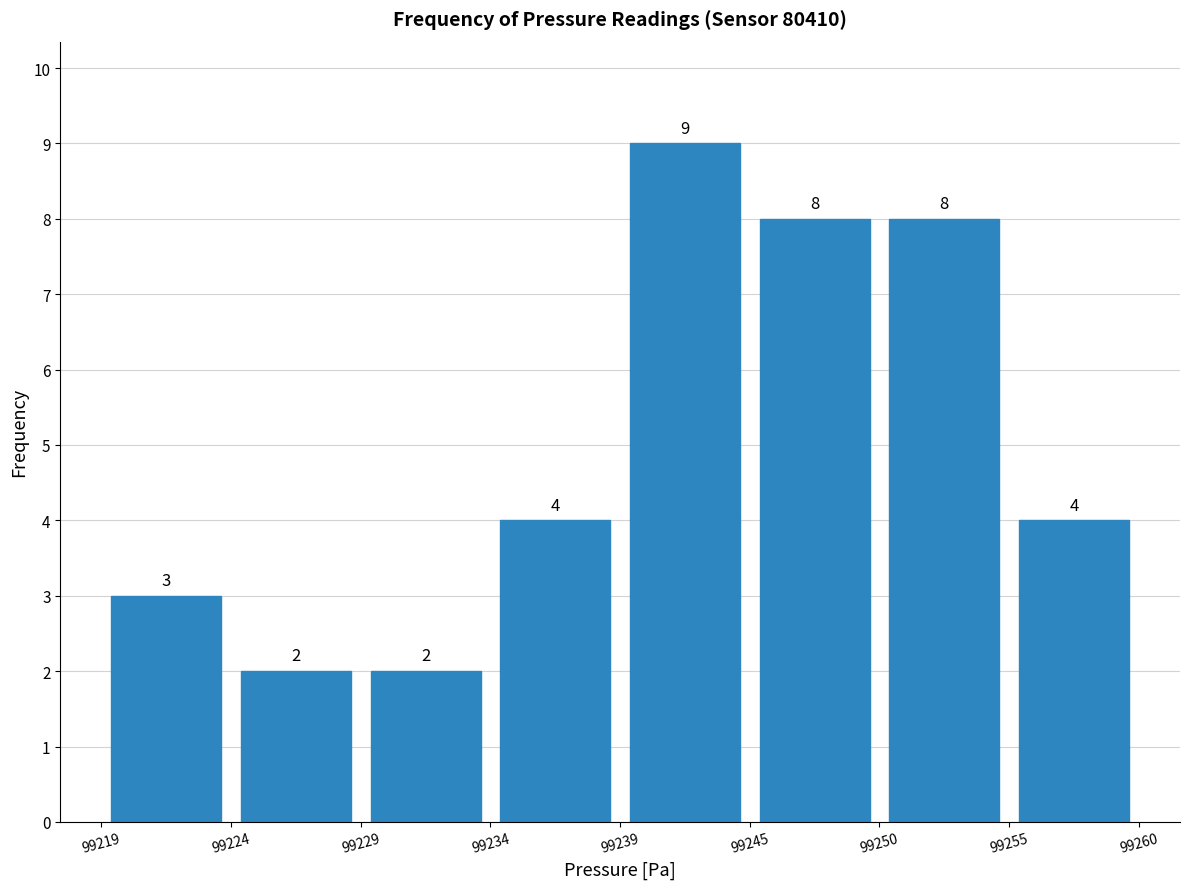

How tall is the bar that spans 99250 to 99255 on the x-axis?

8